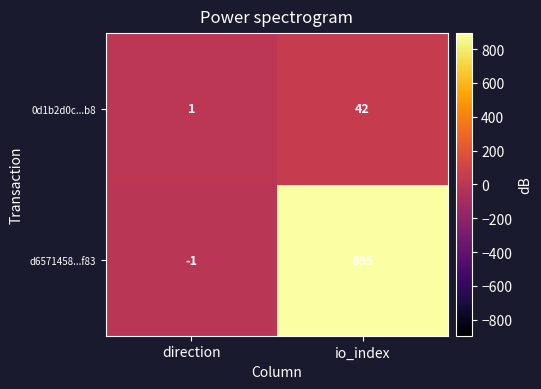

Rank the series at direction from highest to lowest value.

0d1b2d0c...b8, d6571458...f83